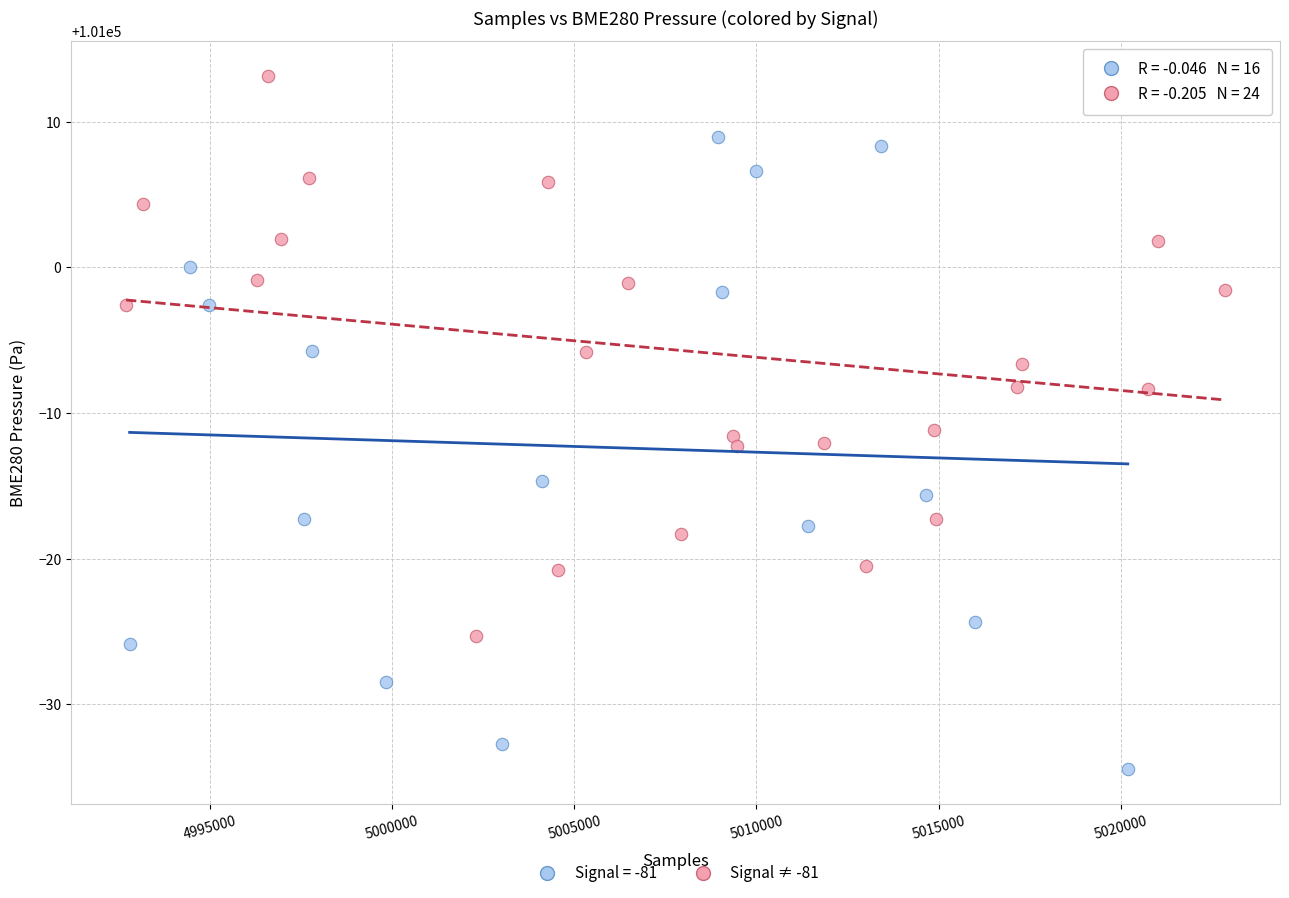

Which series has the widest spread of Y values?

Signal = -81